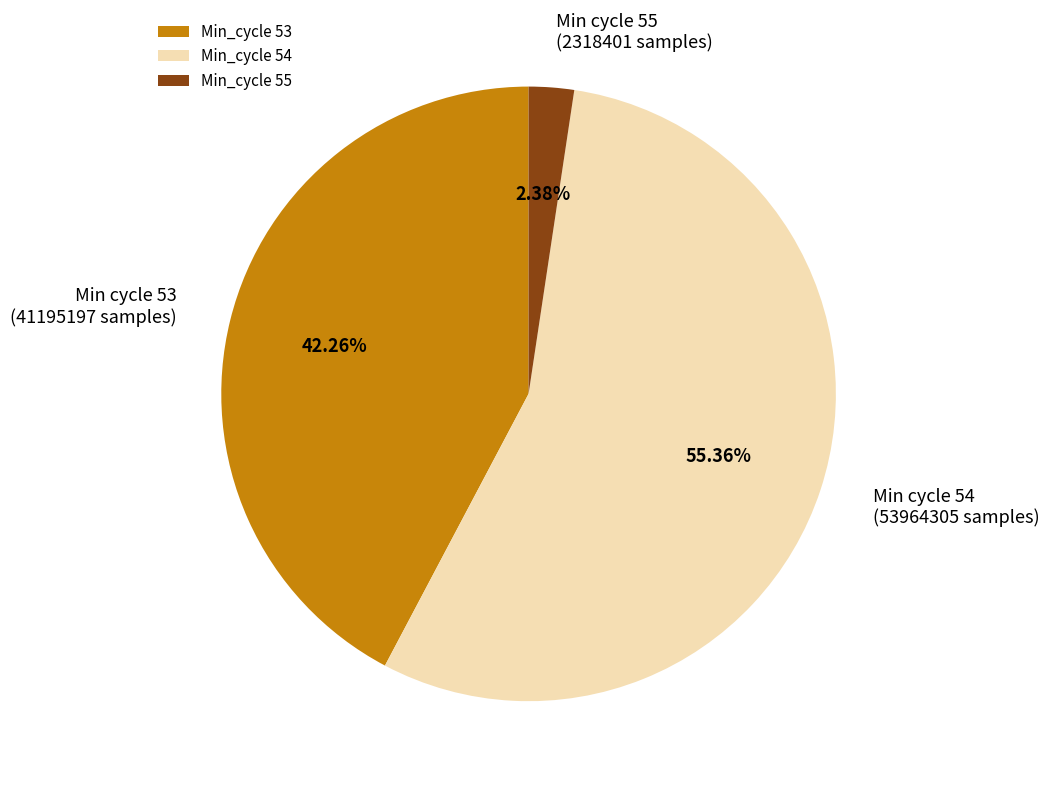

Between Min_cycle 53 and Min_cycle 55, which is larger?

Min_cycle 53